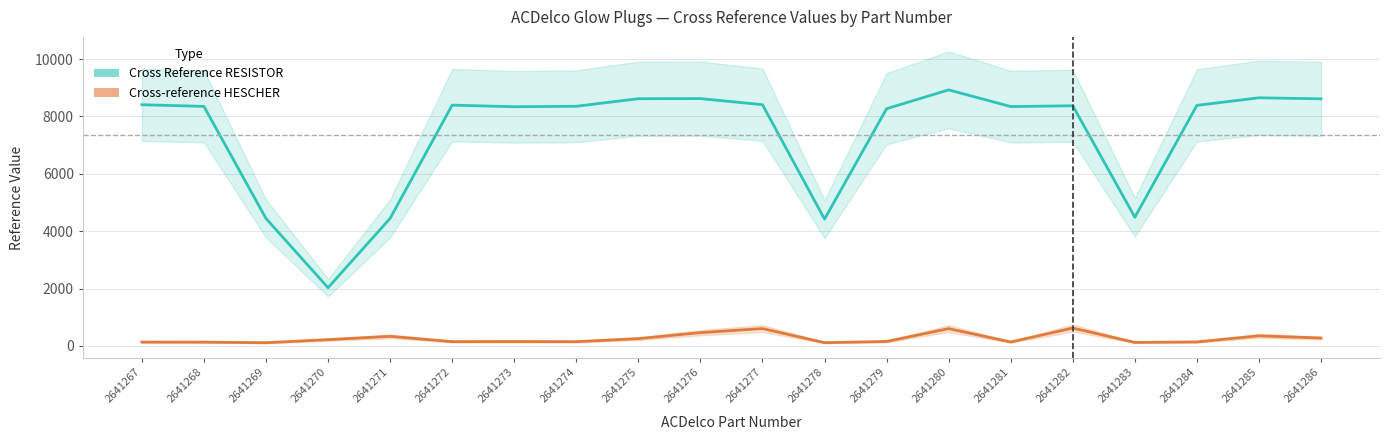

In Cross Reference RESISTOR, how many points are lower than both neighbors (excluding endpoints)?

5